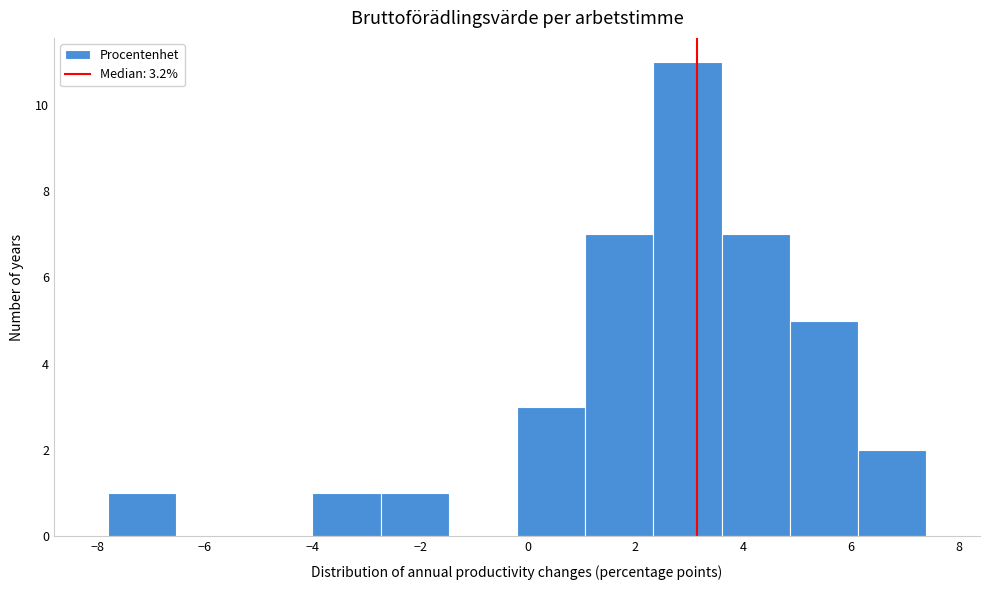

Reading left to right, list every bar in this chart as the range it spans on the x-axis followed by its height. Neither the bar edges nor the heights are printed on the chart, so give them approximately, as read against the axes.

-7.8 to -6.6: 1
-6.6 to -5.2: 0
-5.2 to -4.0: 0
-4.0 to -2.8: 1
-2.8 to -1.4: 1
-1.4 to -0.2: 0
-0.2 to 1.0: 3
1.0 to 2.4: 7
2.4 to 3.6: 11
3.6 to 4.8: 7
4.8 to 6.2: 5
6.2 to 7.4: 2